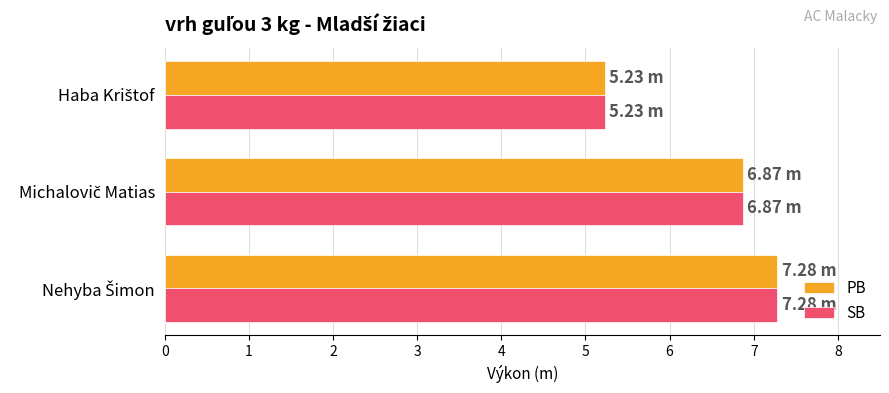

What is the difference between the second highest and minimum values in the SB series?

1.6